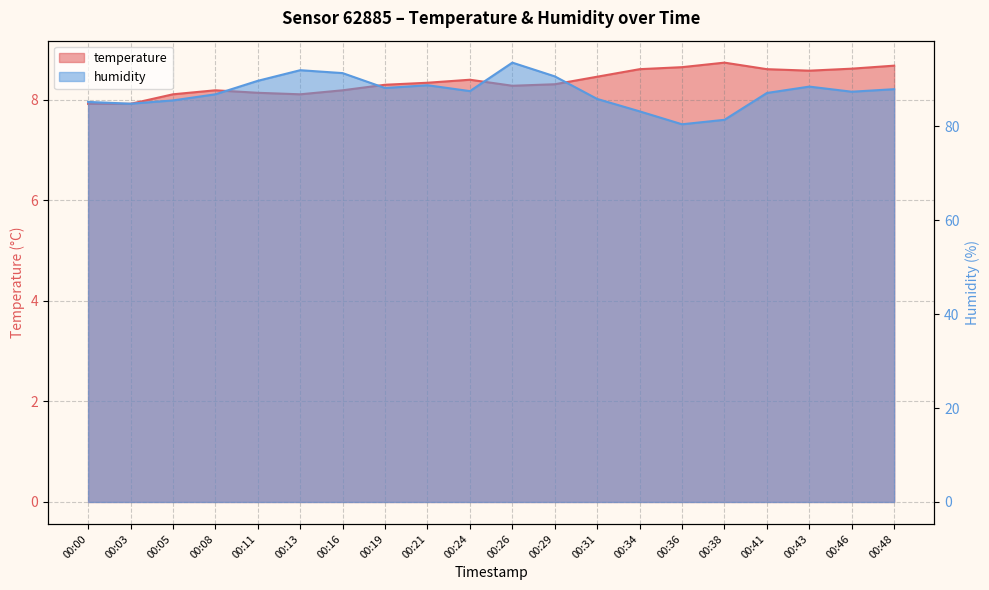

True or false: humidity and temperature cross at least once.

False